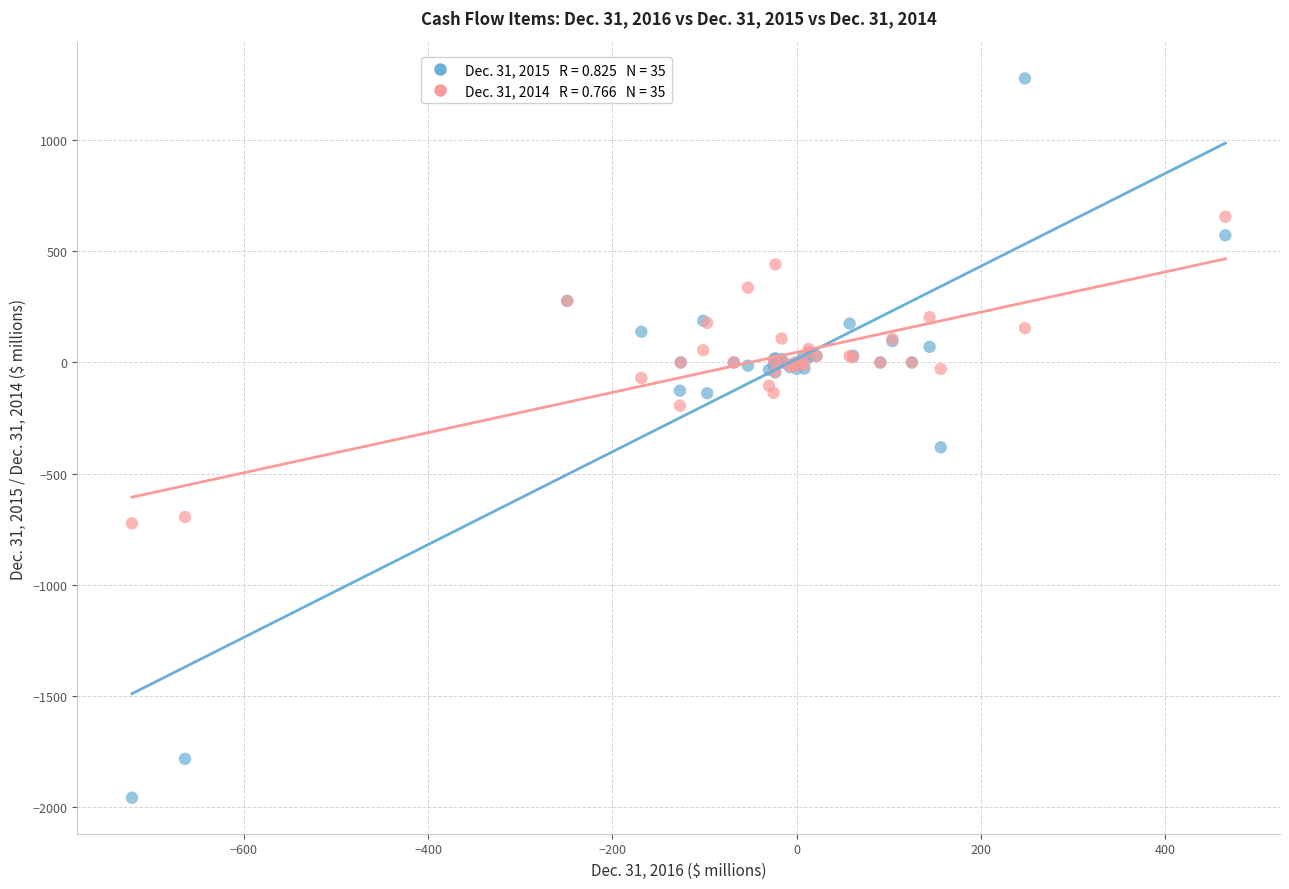

Across all series, what Y value is closest to -340?

-381.7